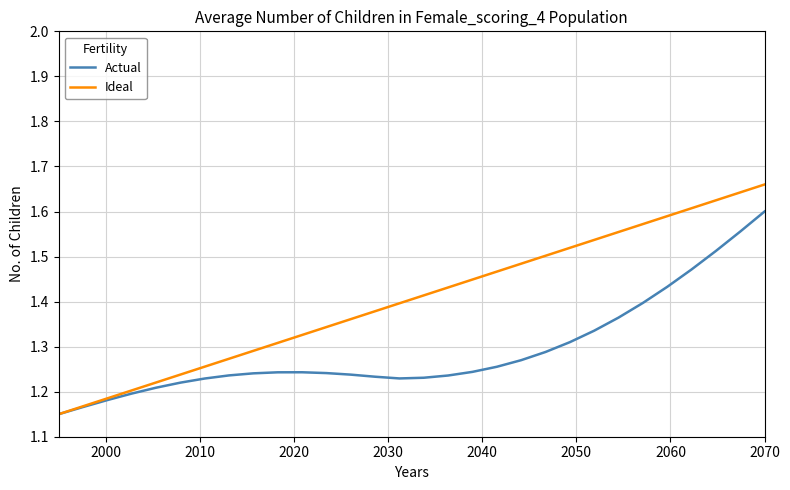

Rank the series by their average value, from highest to lowest.

Ideal, Actual